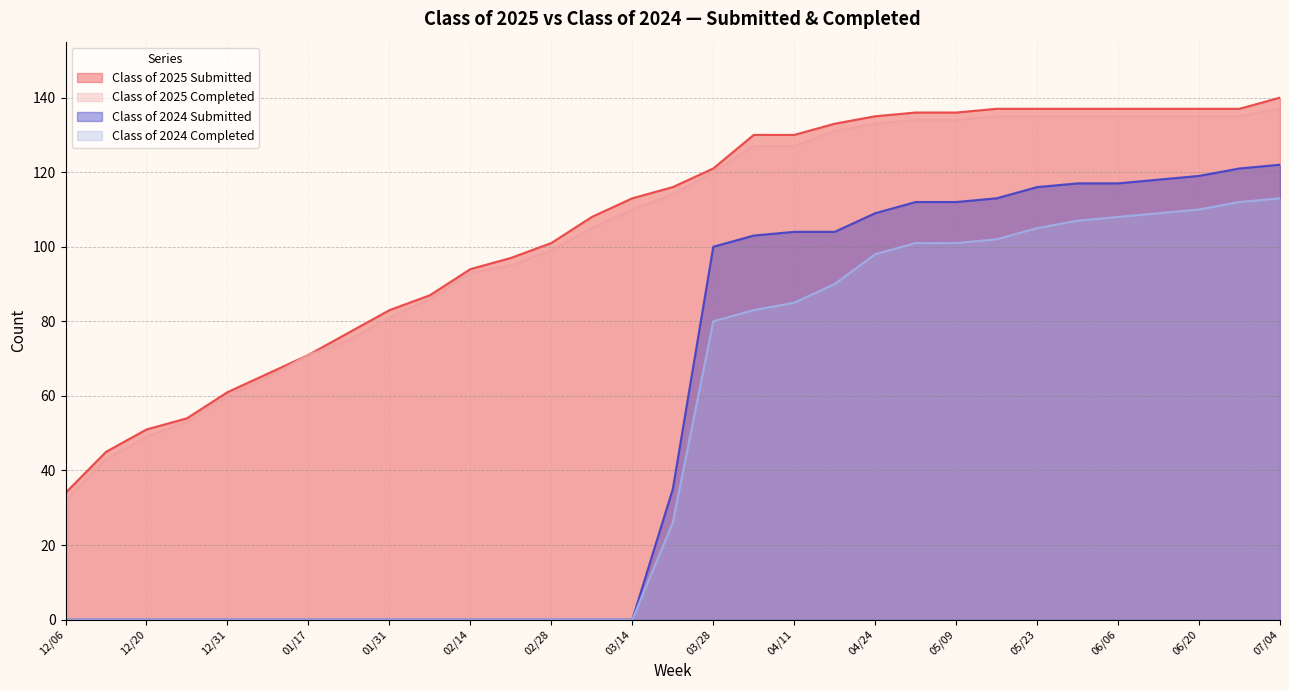

At which label does Class of 2025 Completed first exceed 114?

03/28